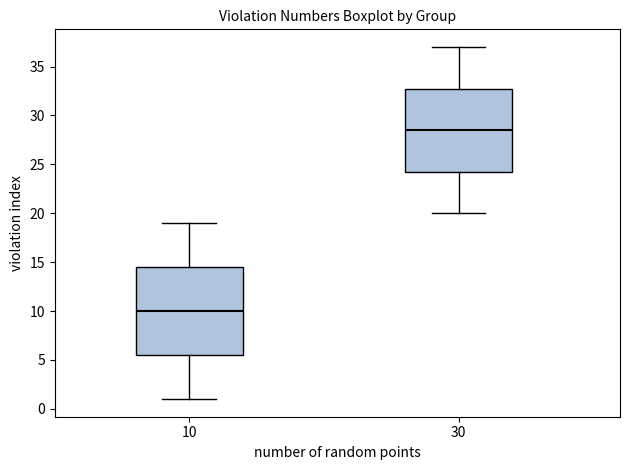

Which box has the lowest median line?

10